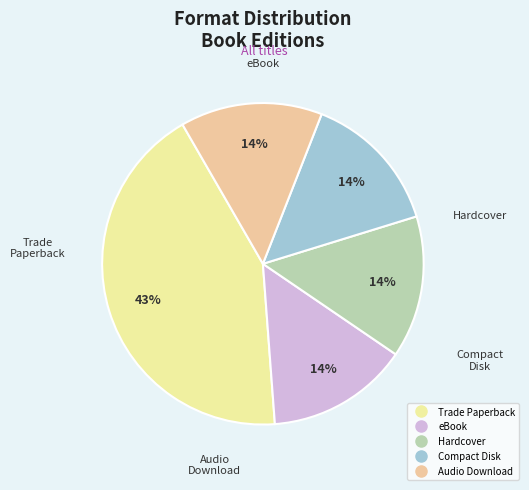

Is it true that eBook is 1% of the pie?

False